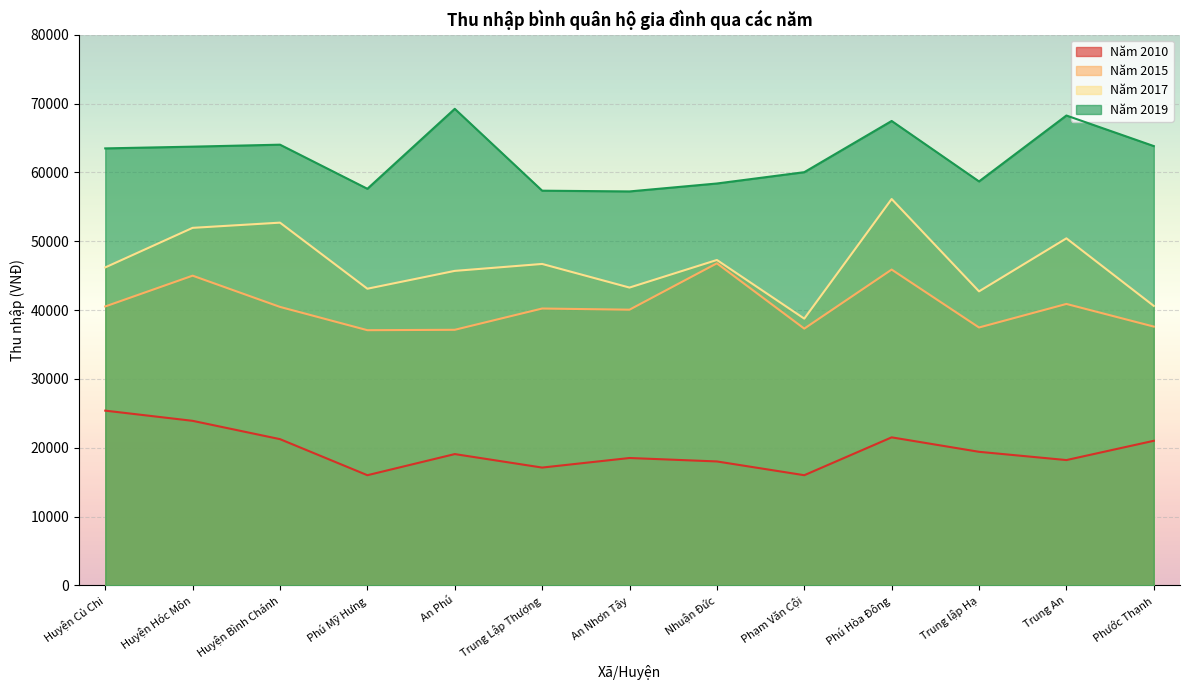

Where is Năm 2015 nearest to the value 41926?

Trung An